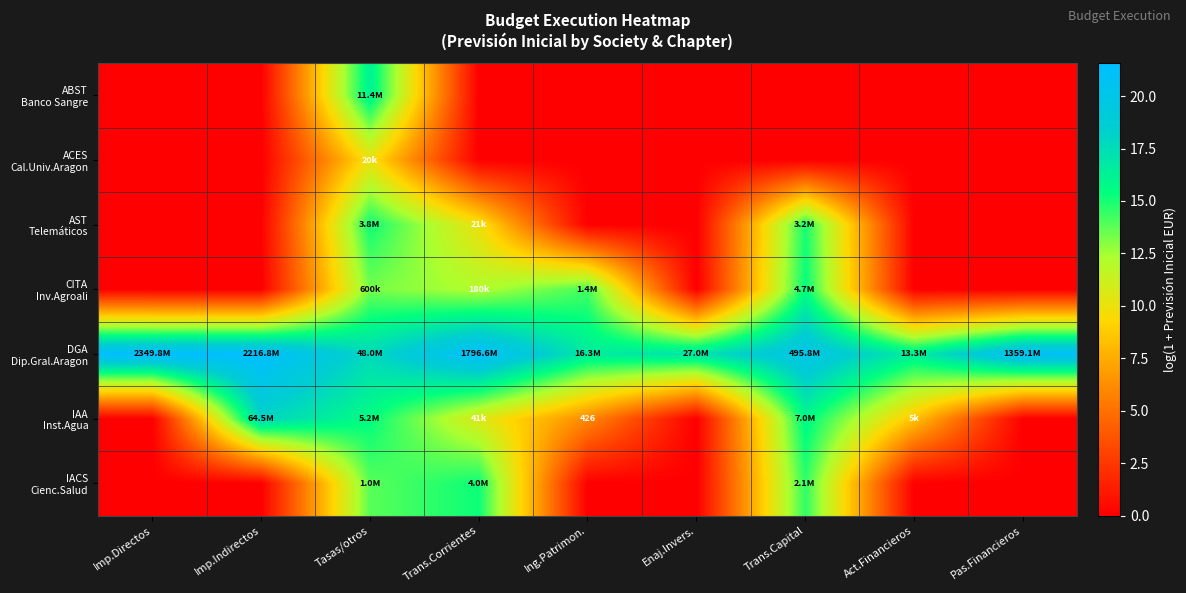

Is the value of DGA Dip.Gral.Aragon at Trans.Corrientes greater than the value of CITA Inv.Agroali at Tasas/otros?

Yes